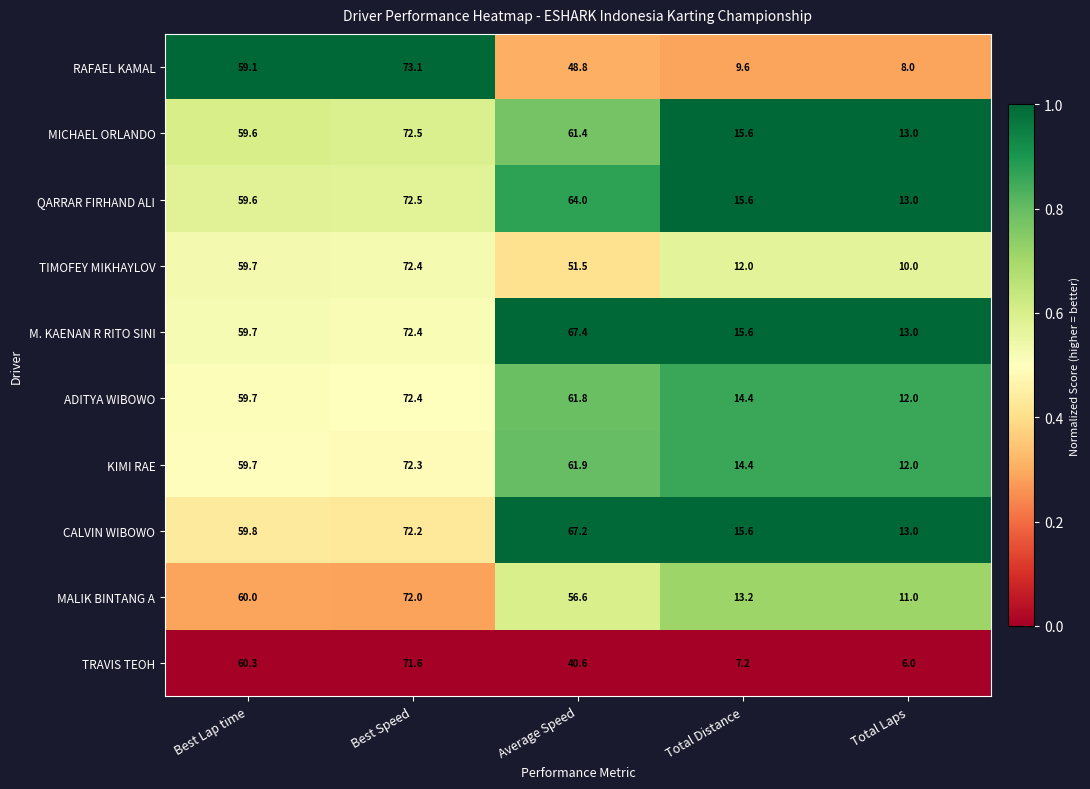

What is the total value across all series at Average Speed?

581.2